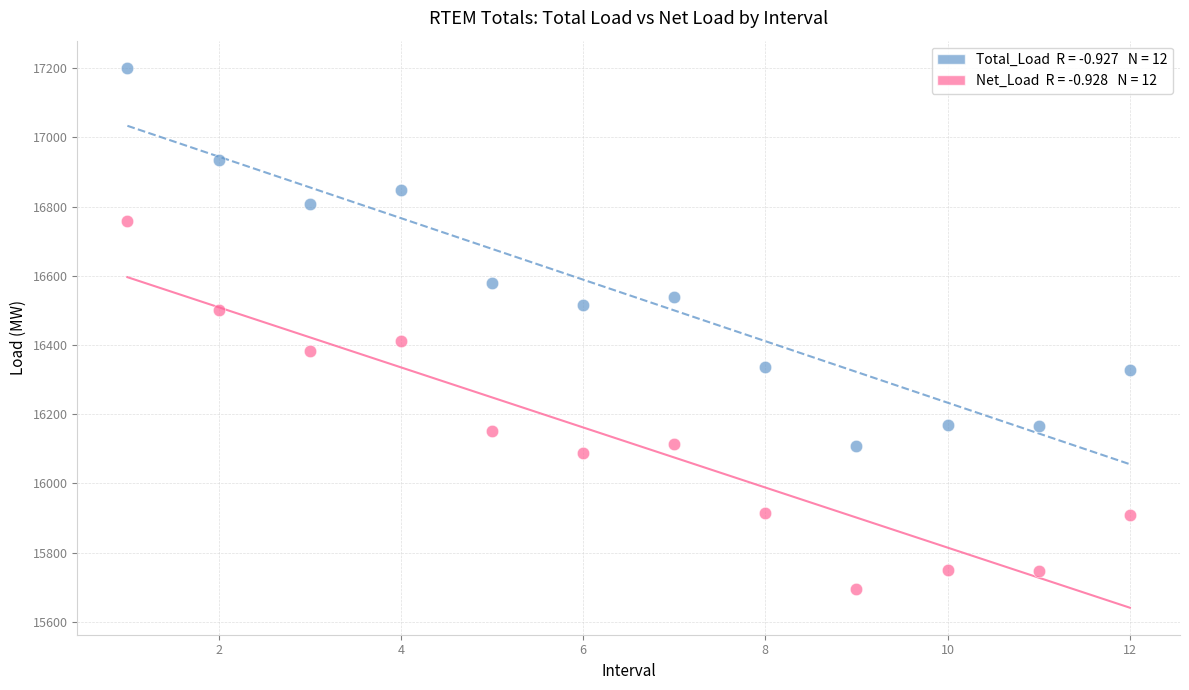

Across all data points, what is the range of X values (max minus min)?

11.0